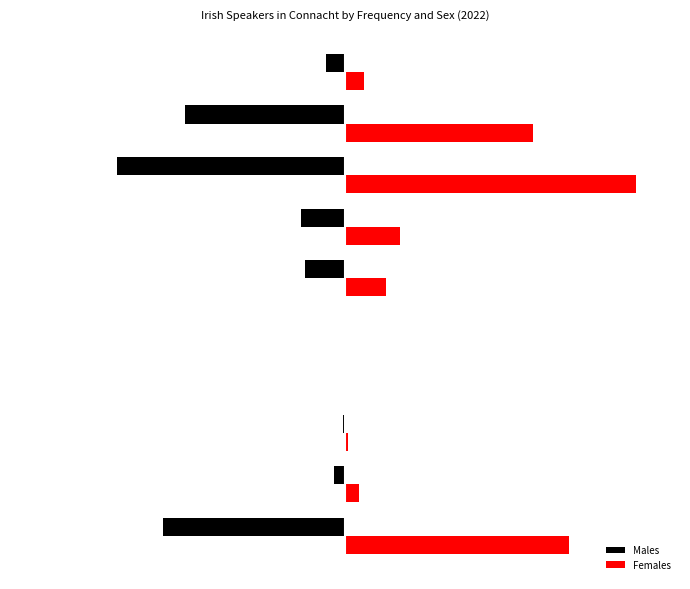

What are all the series names shown in the legend?

Males, Females